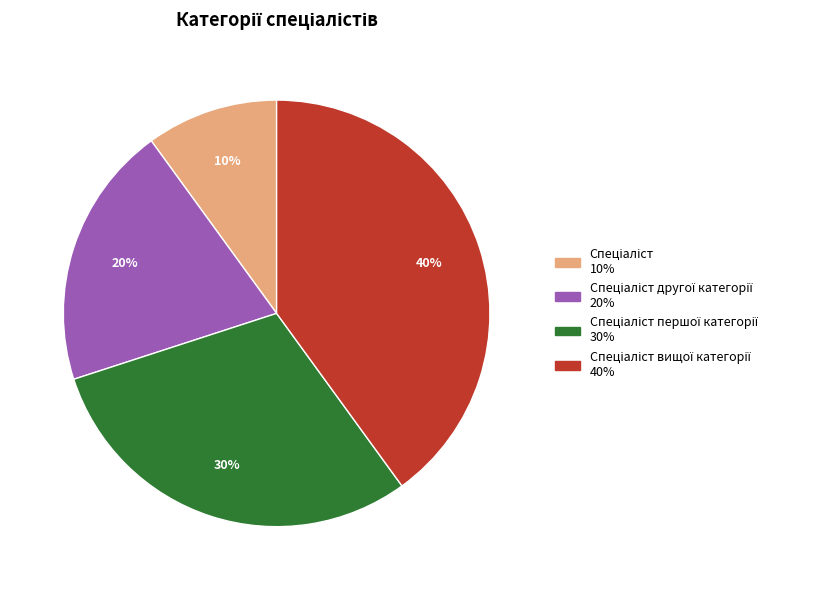

How many slices are in this pie chart?

4